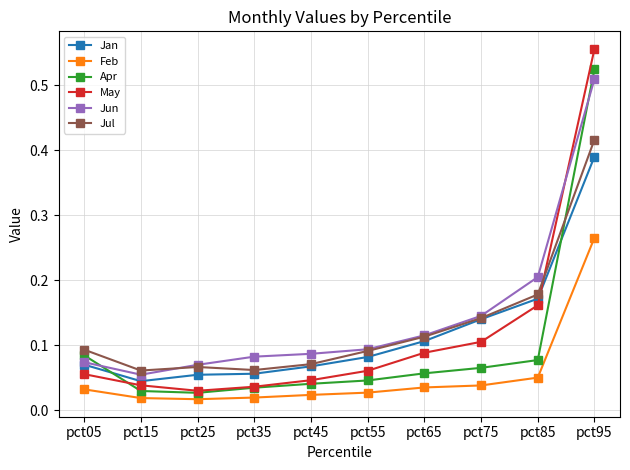

True or false: Apr and Jan cross at least once.

True